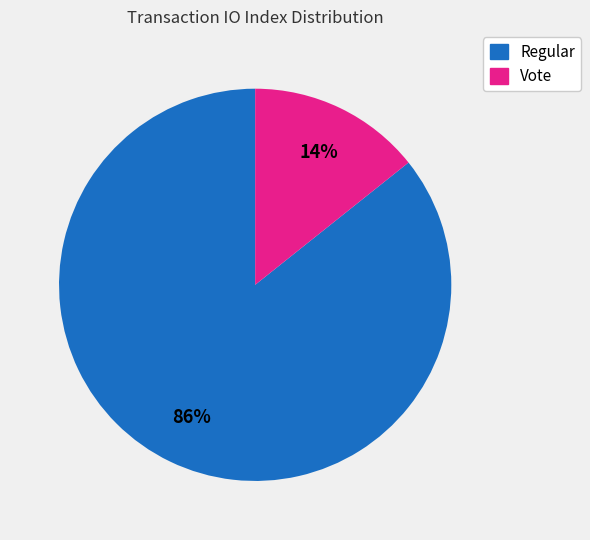

How many slices are in this pie chart?

2